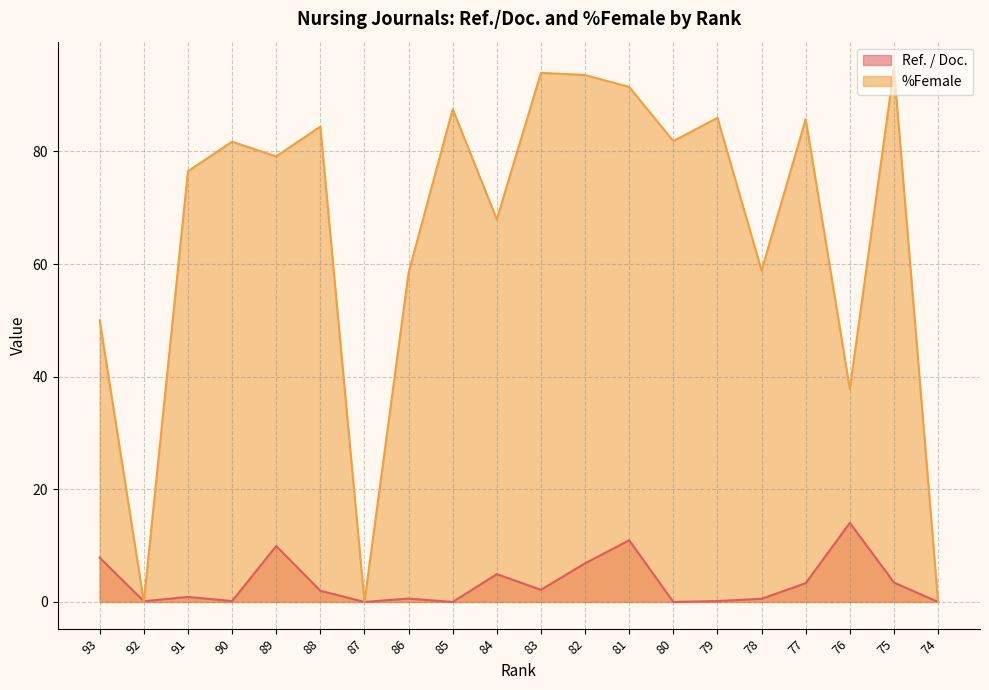

Which series has the largest total across all categories?

%Female